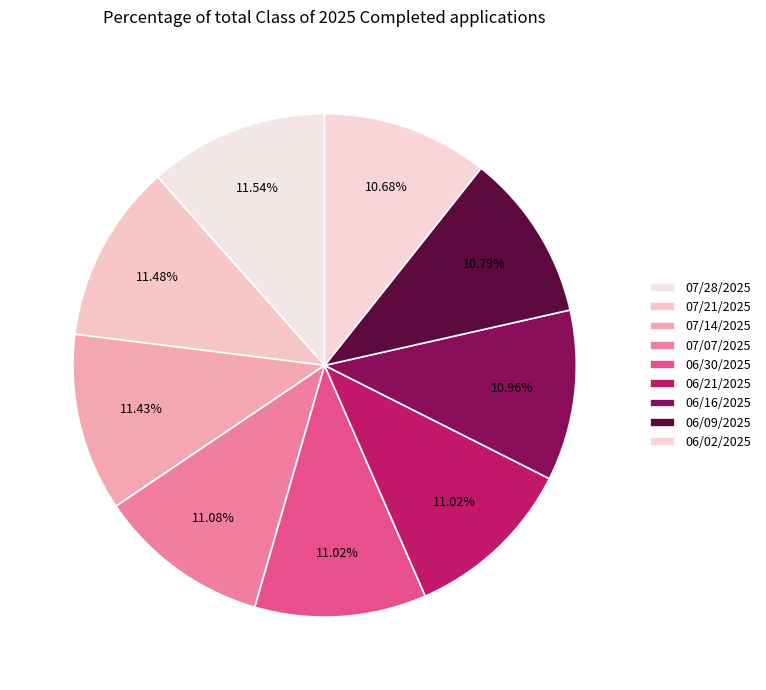

Does 07/21/2025 represent more than half of the total?

No